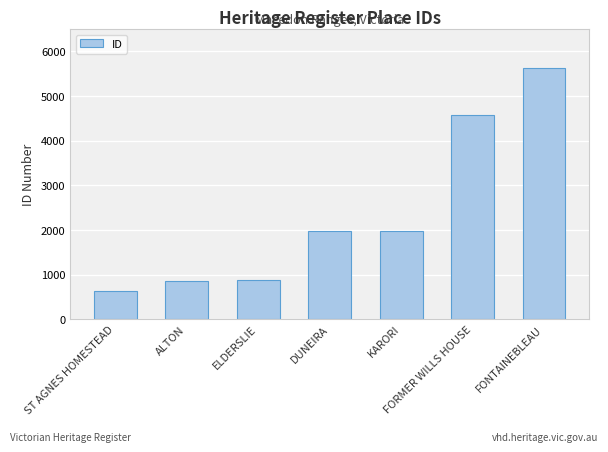

What is the label of the 6th bar from the left?

FORMER WILLS HOUSE